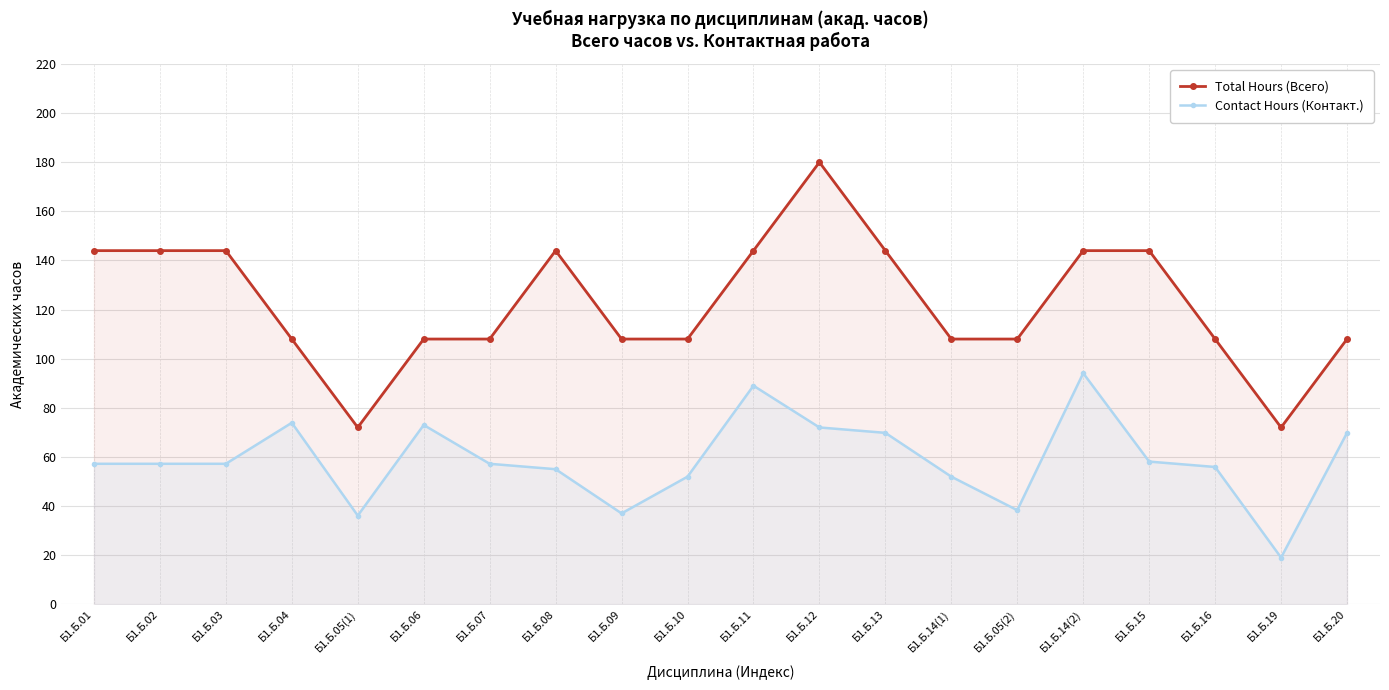

Which has a higher value, Б1.Б.04 or Б1.Б.05(2)?

Б1.Б.04